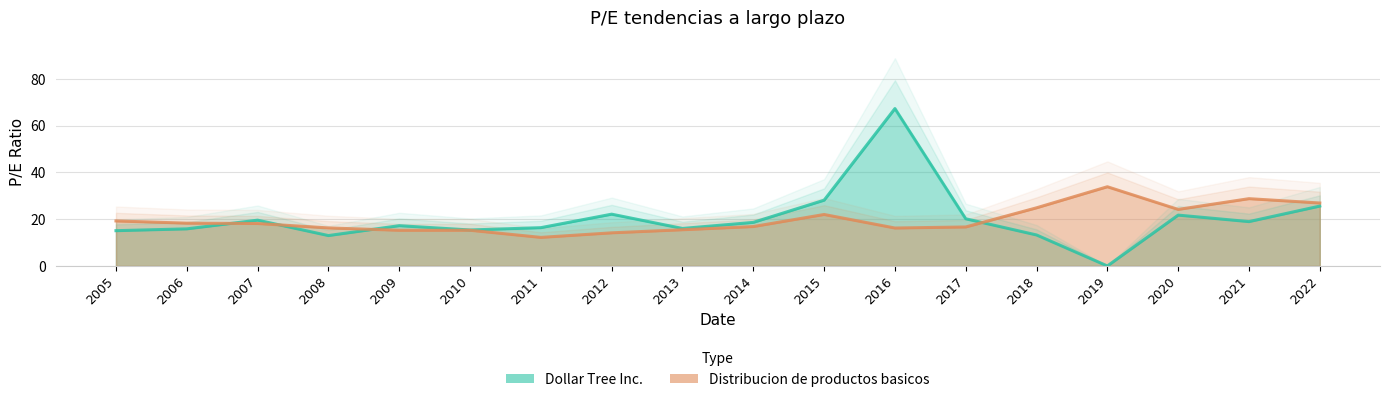

How many lines are shown in the chart?

2